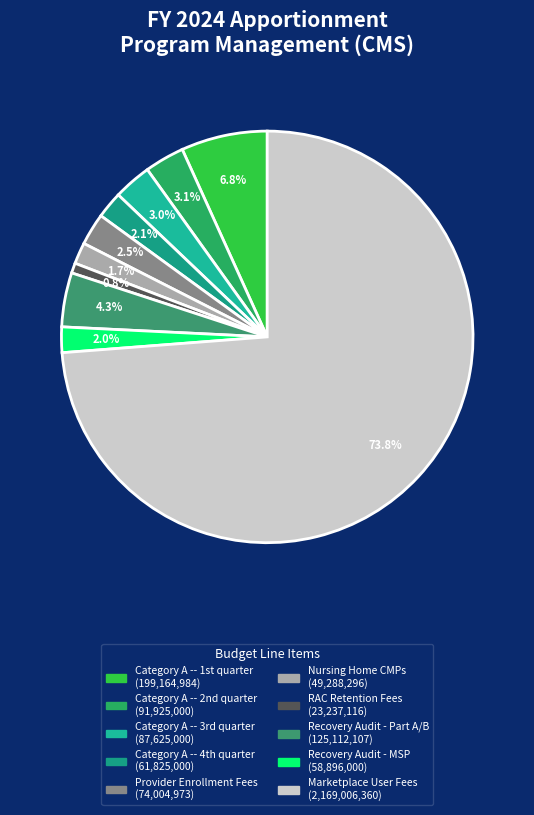

What is the smallest slice in the pie chart?

RAC Retention Fees